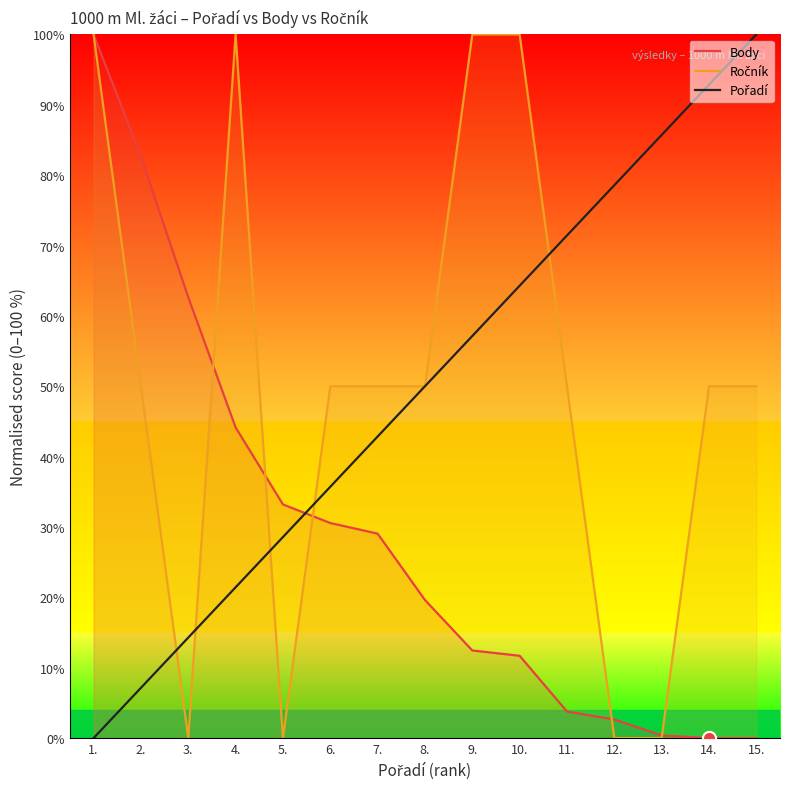

At which category is the sum across all series the highest?

1.